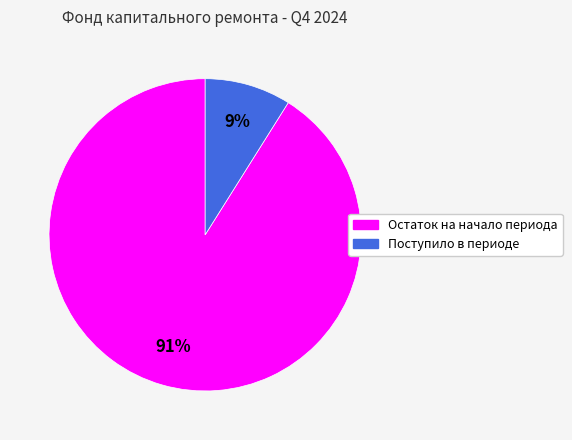

Which slice represents more than half of the pie?

Остаток на начало периода